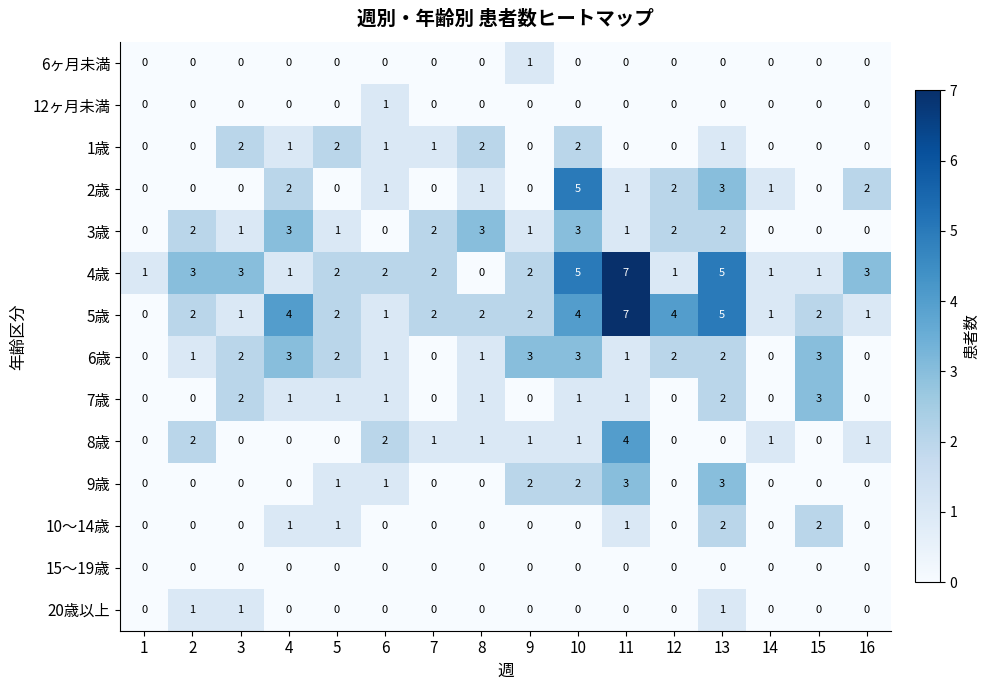

The value of 2歳 at 1 is 2. True or false?

False